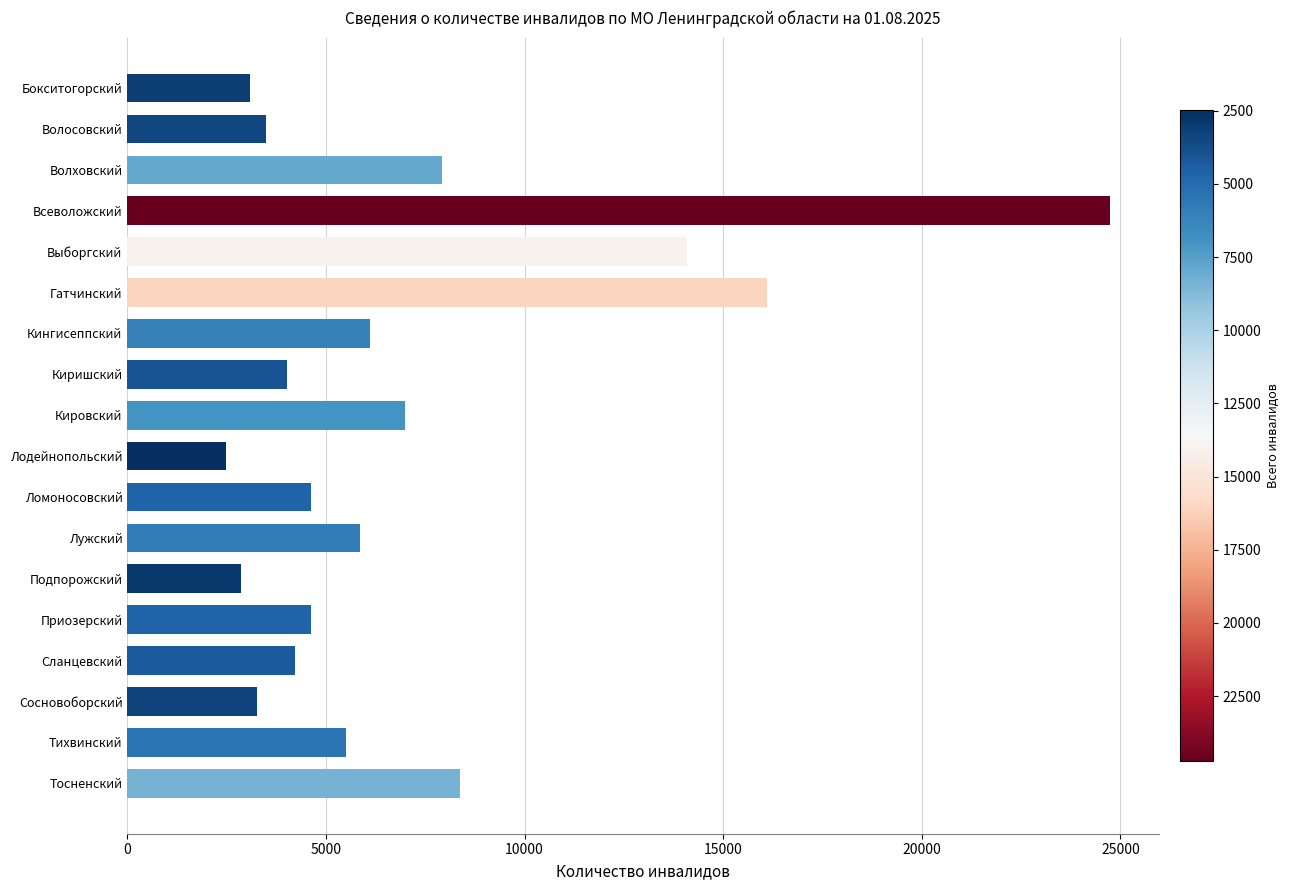

True or false: the data shows 5498 at Тихвинский.

True